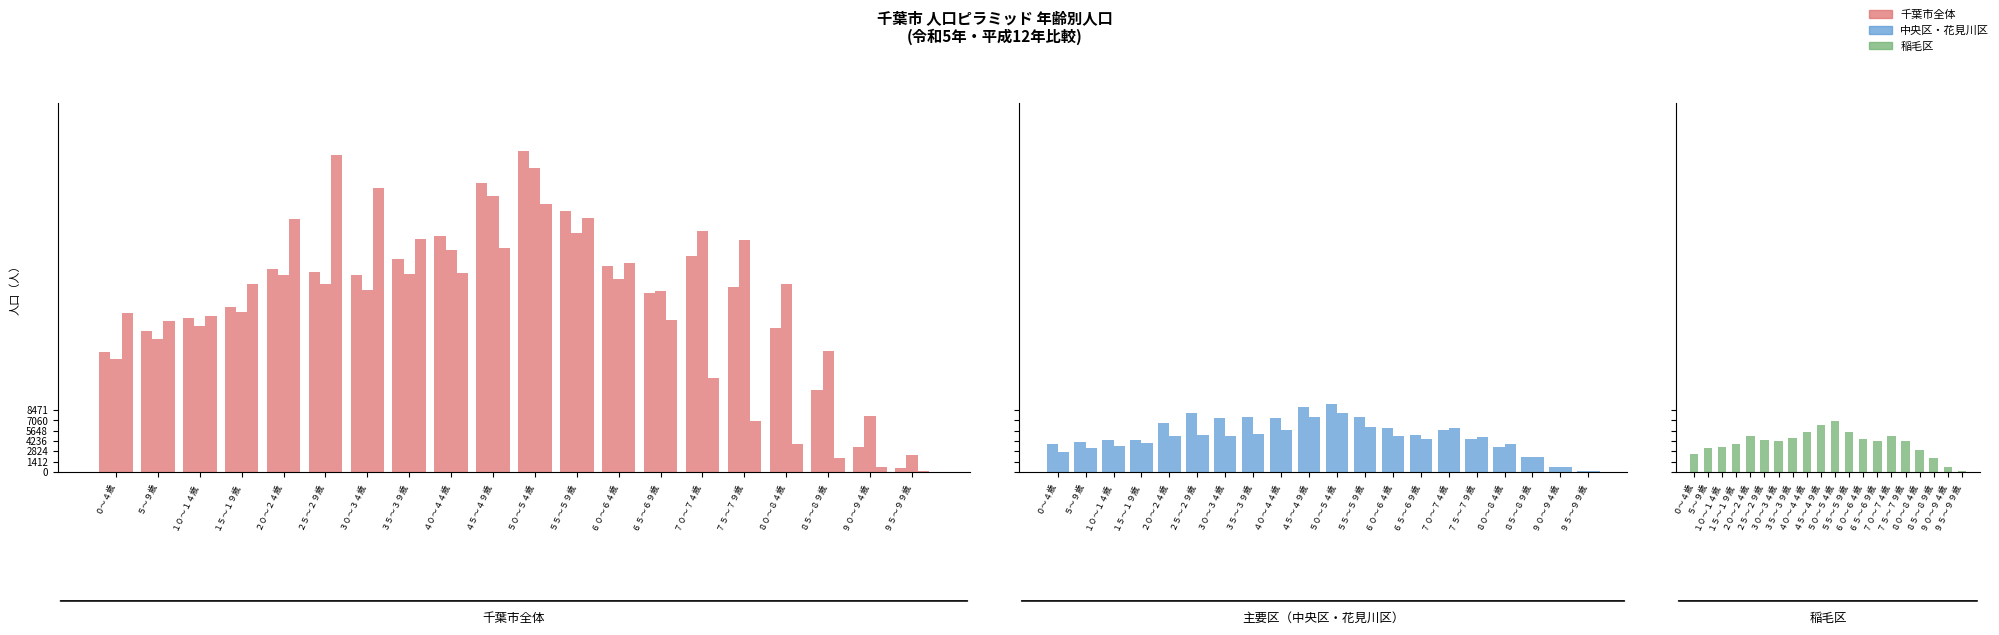

Rank the series at ５０～５４歳 from lowest to highest value.

稲毛区・男(令和5年), 花見川区・男(令和5年), 中央区・男(令和5年), 千葉市全体・男(平成12年), 千葉市全体・女(令和5年), 千葉市全体・男(令和5年)